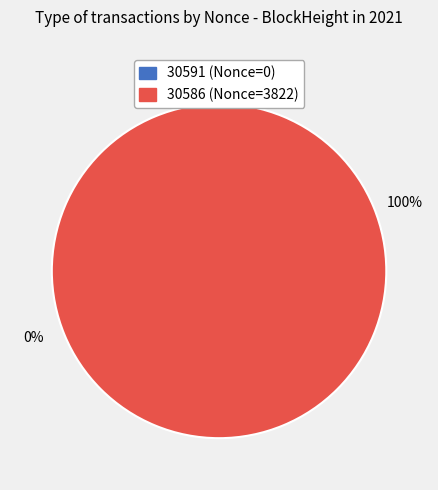

Is the sum of 30591 and 30586 greater than half?

Yes